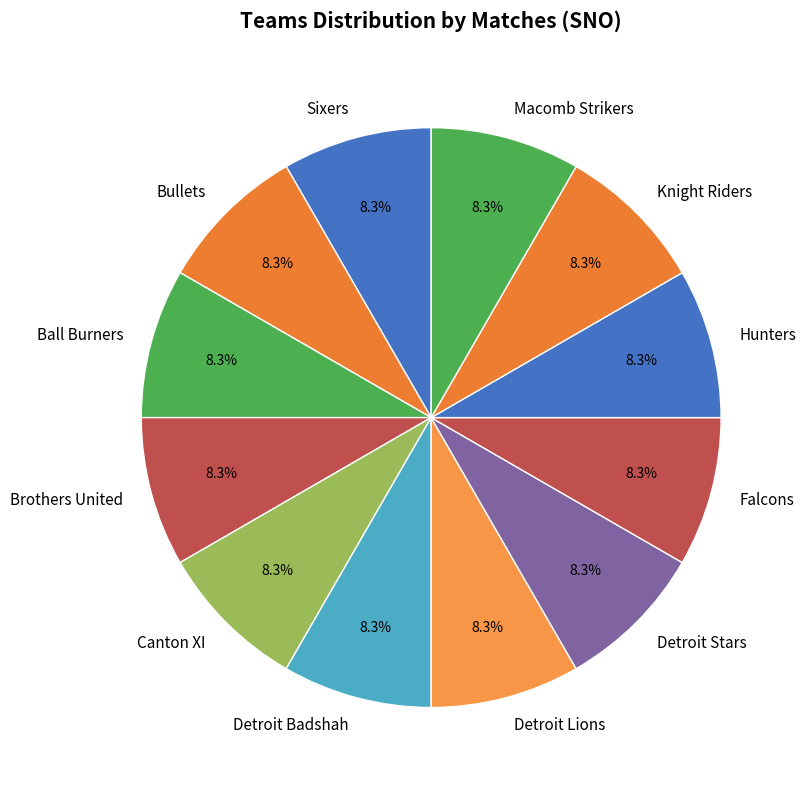

How many slices are in this pie chart?

12